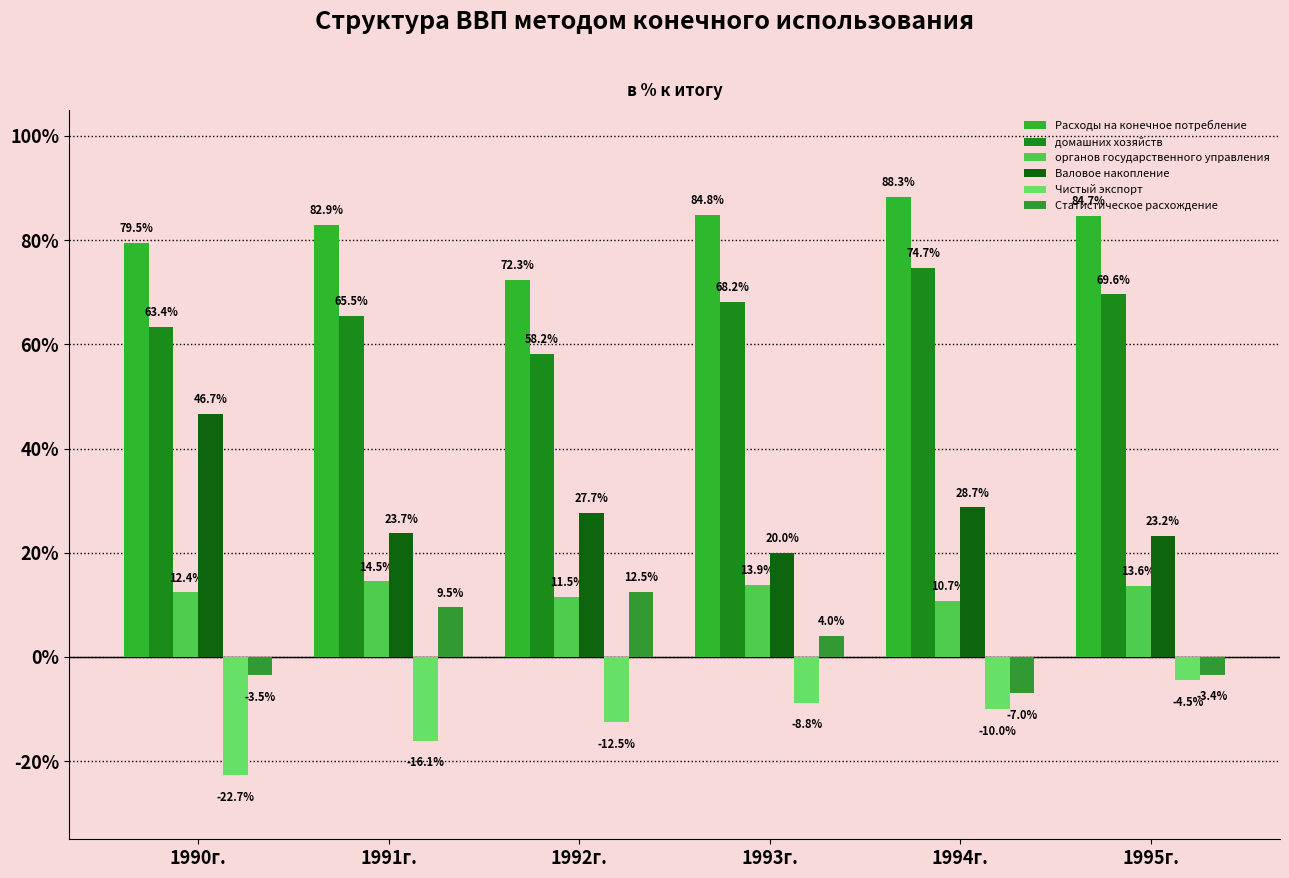

Reading right to left, list all the values displayed in this chart.

Расходы на конечное потребление: 1995г.=84.7	1994г.=88.3	1993г.=84.8	1992г.=72.3	1991г.=82.9	1990г.=79.5
домашних хозяйств: 1995г.=69.6	1994г.=74.7	1993г.=68.2	1992г.=58.2	1991г.=65.5	1990г.=63.4
органов государственного управления: 1995г.=13.6	1994г.=10.7	1993г.=13.9	1992г.=11.5	1991г.=14.5	1990г.=12.4
Валовое накопление: 1995г.=23.2	1994г.=28.7	1993г.=20.0	1992г.=27.7	1991г.=23.7	1990г.=46.7
Чистый экспорт: 1995г.=-4.5	1994г.=-10.0	1993г.=-8.8	1992г.=-12.5	1991г.=-16.1	1990г.=-22.7
Статистическое расхождение: 1995г.=-3.4	1994г.=-7.0	1993г.=4.0	1992г.=12.5	1991г.=9.5	1990г.=-3.5